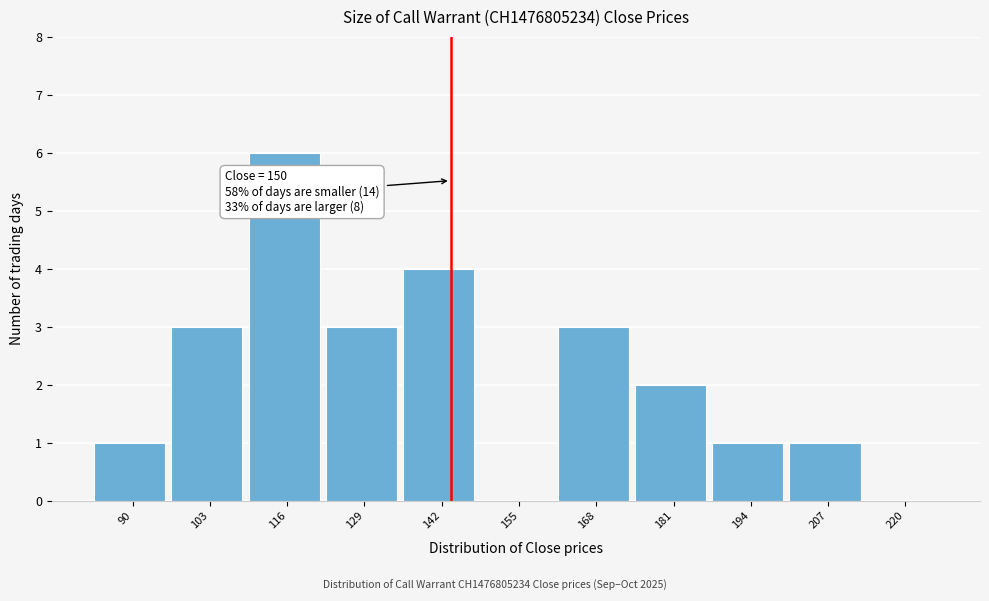

Reading left to right, transcribe all the data shown in this chart.

90=1	103=3	116=6	129=3	142=4	155=0	168=3	181=2	194=1	207=1	220=0